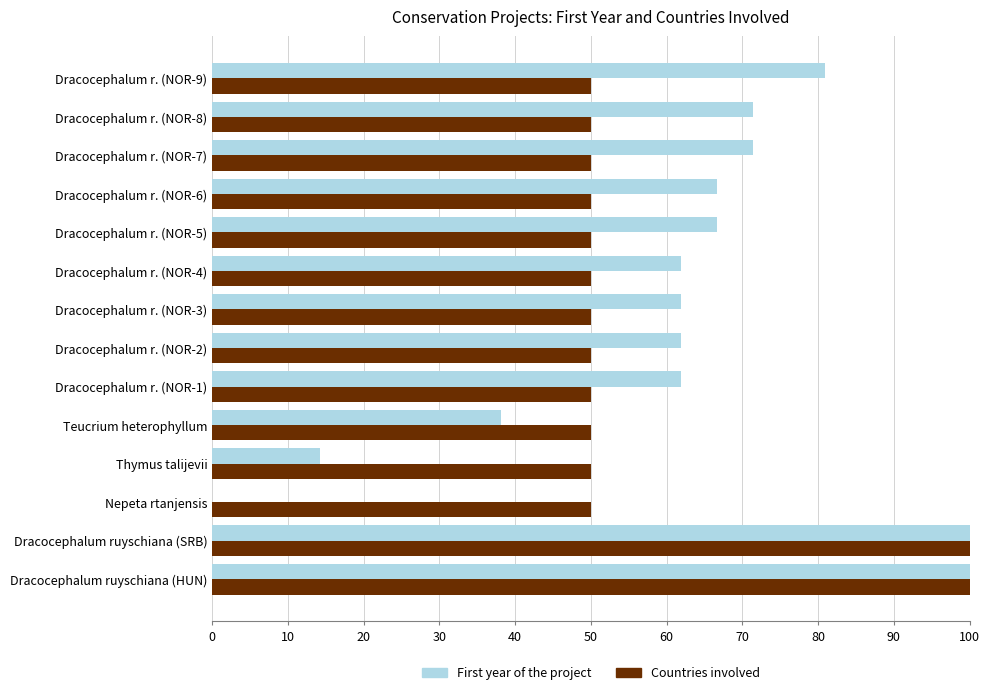

How many values in the First year of the project series exceed 66?

7